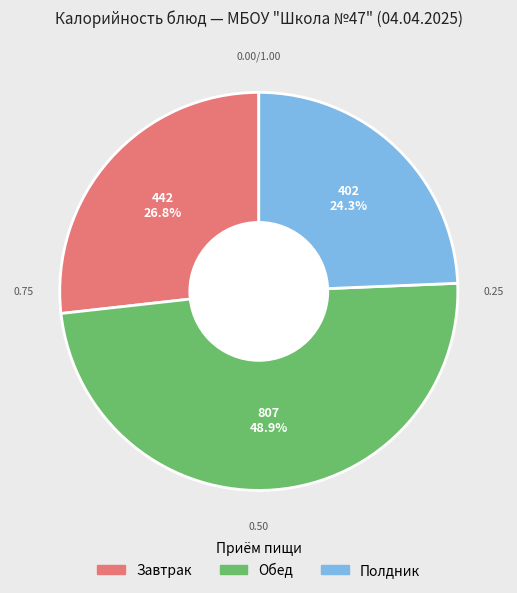

Does any single category account for the majority?

No